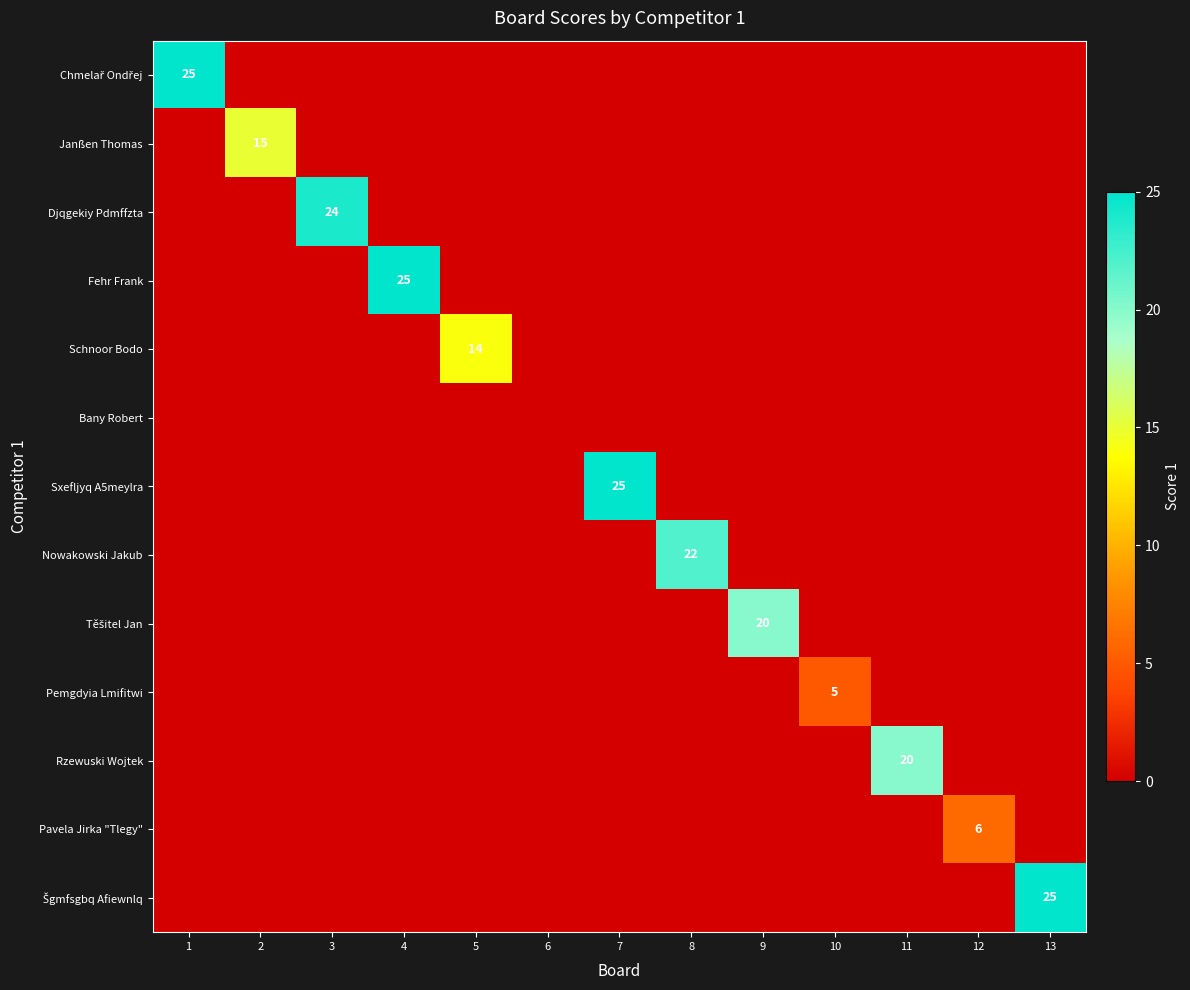

Rank the series at 2 from highest to lowest value.

Janßen Thomas, Chmelař Ondřej, Djqgekiy Pdmffzta, Fehr Frank, Schnoor Bodo, Bany Robert, Sxefljyq A5meylra, Nowakowski Jakub, Těšitel Jan, Pemgdyia Lmifitwi, Rzewuski Wojtek, Pavela Jirka "Tlegy", Šgmfsgbq Afiewnlq